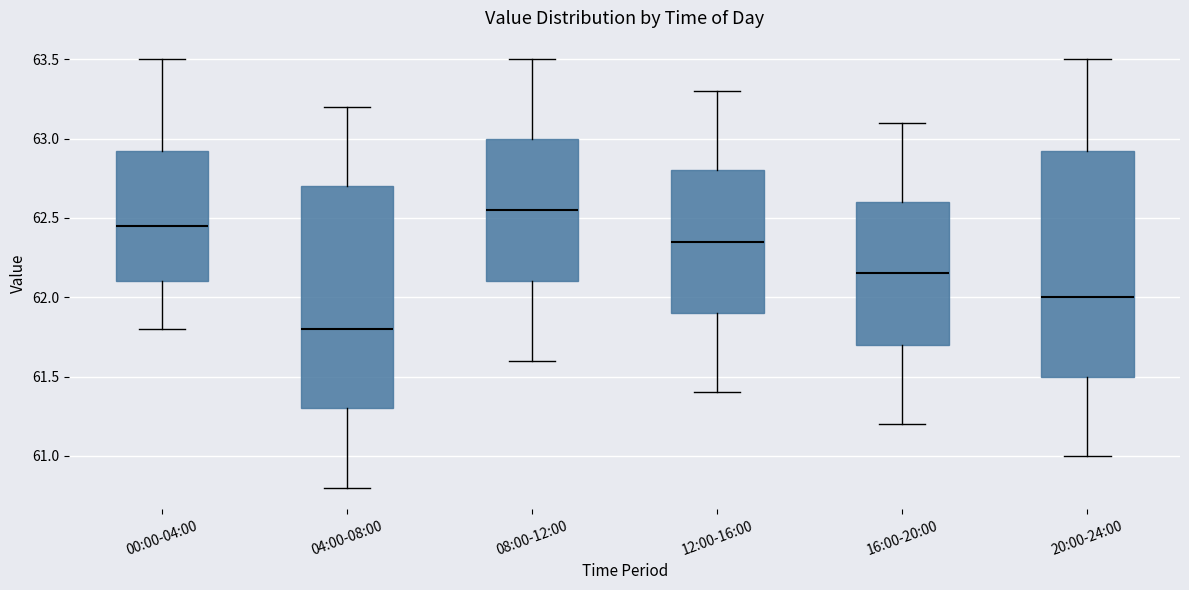

Where does the lower whisker of the box for 20:00-24:00 end on the y-axis? The values are not printed on the chart, so give them approximately, as read against the axis.

61.00